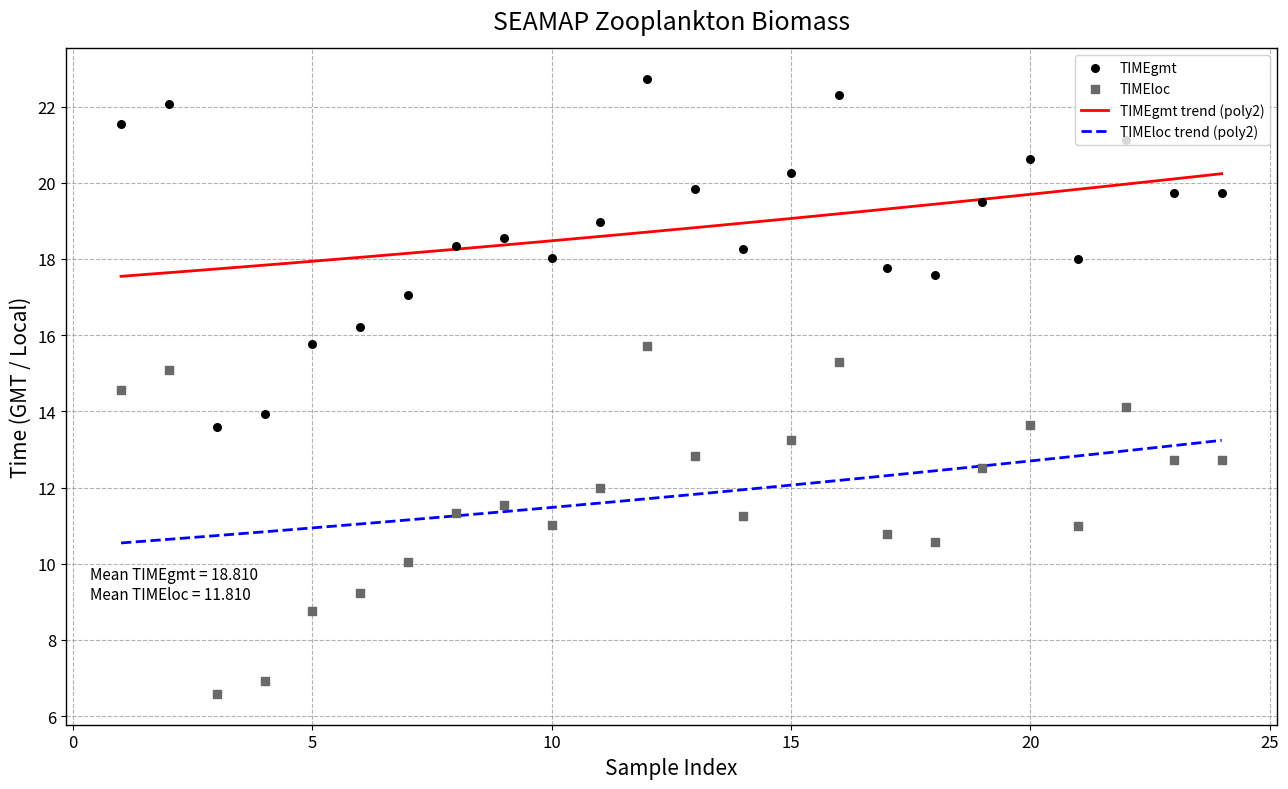

Which series has the largest total across all categories?

TIMEgmt